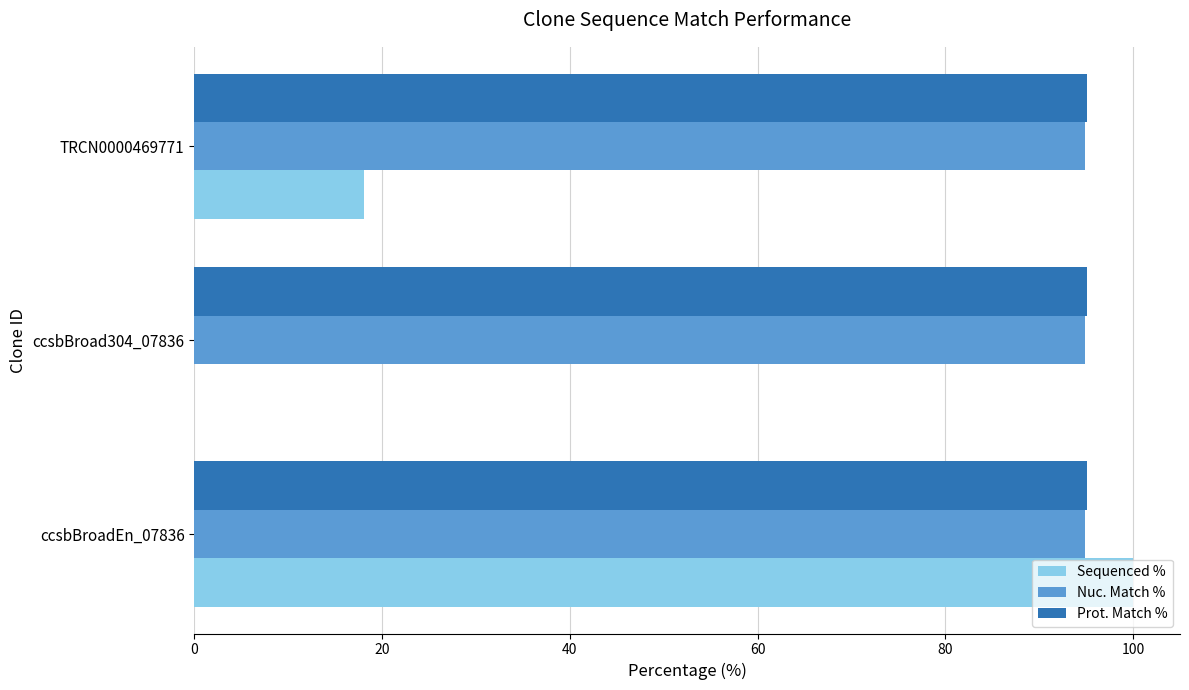

At which category is the sum across all series the highest?

ccsbBroadEn_07836